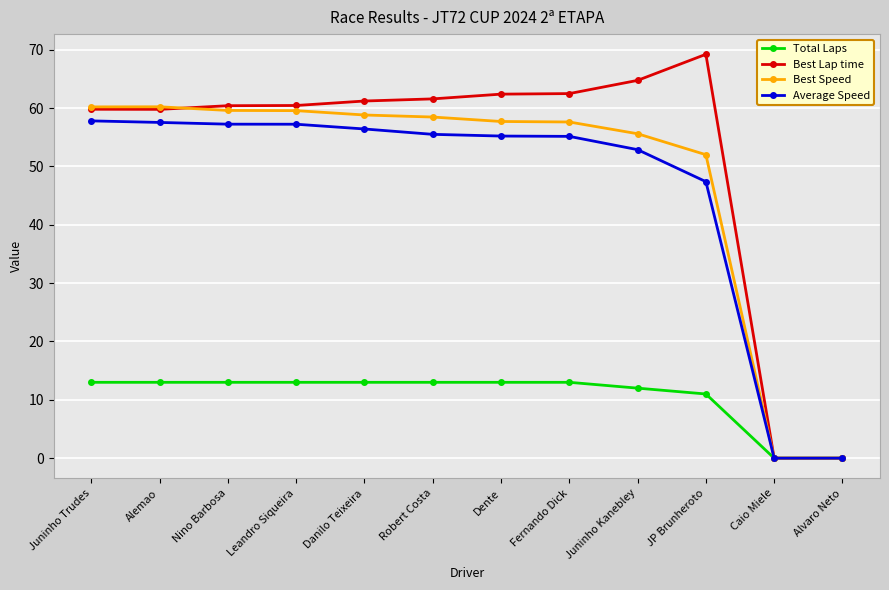

What is the highest value of the Best Lap time series?

69.2